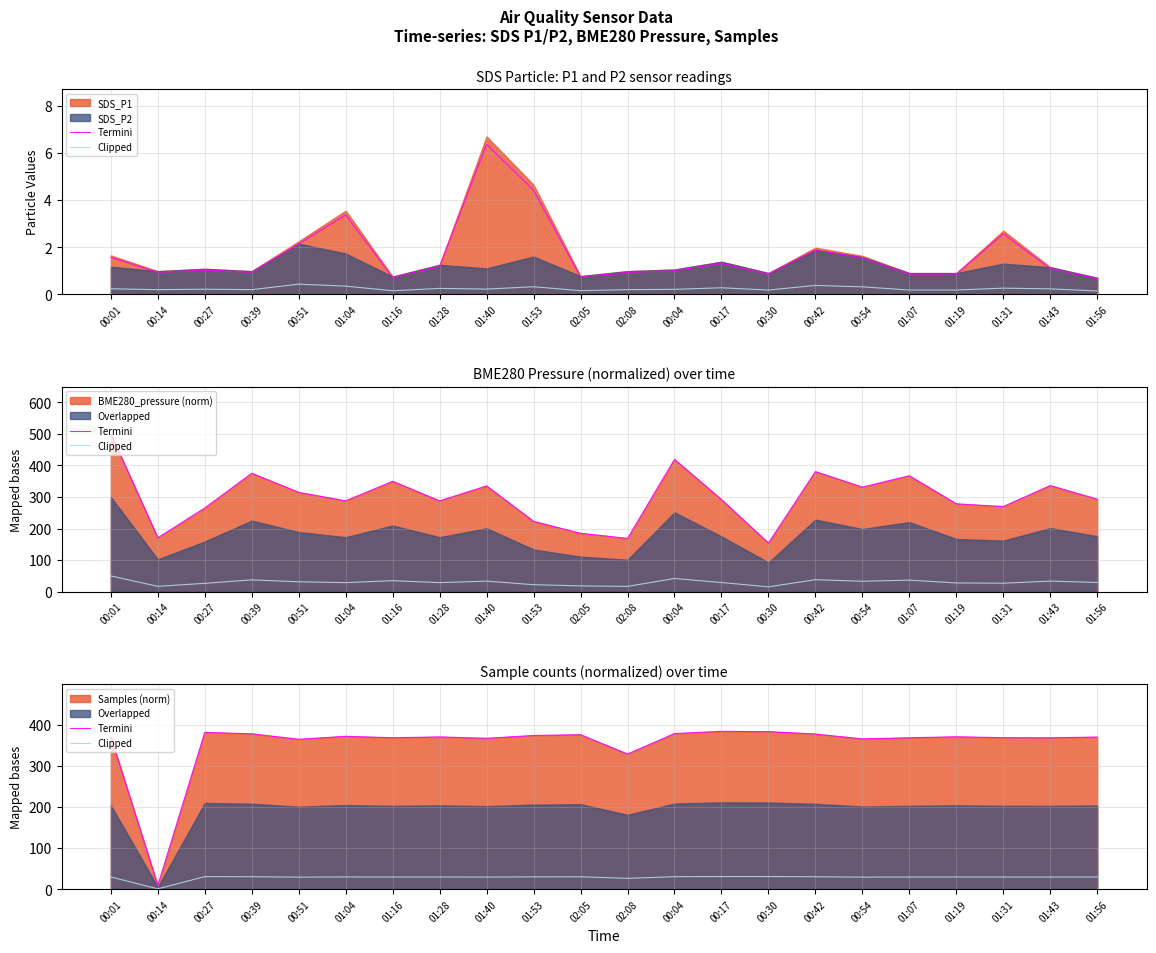

What is the approximate value of Clipped at 01:31?

29.5